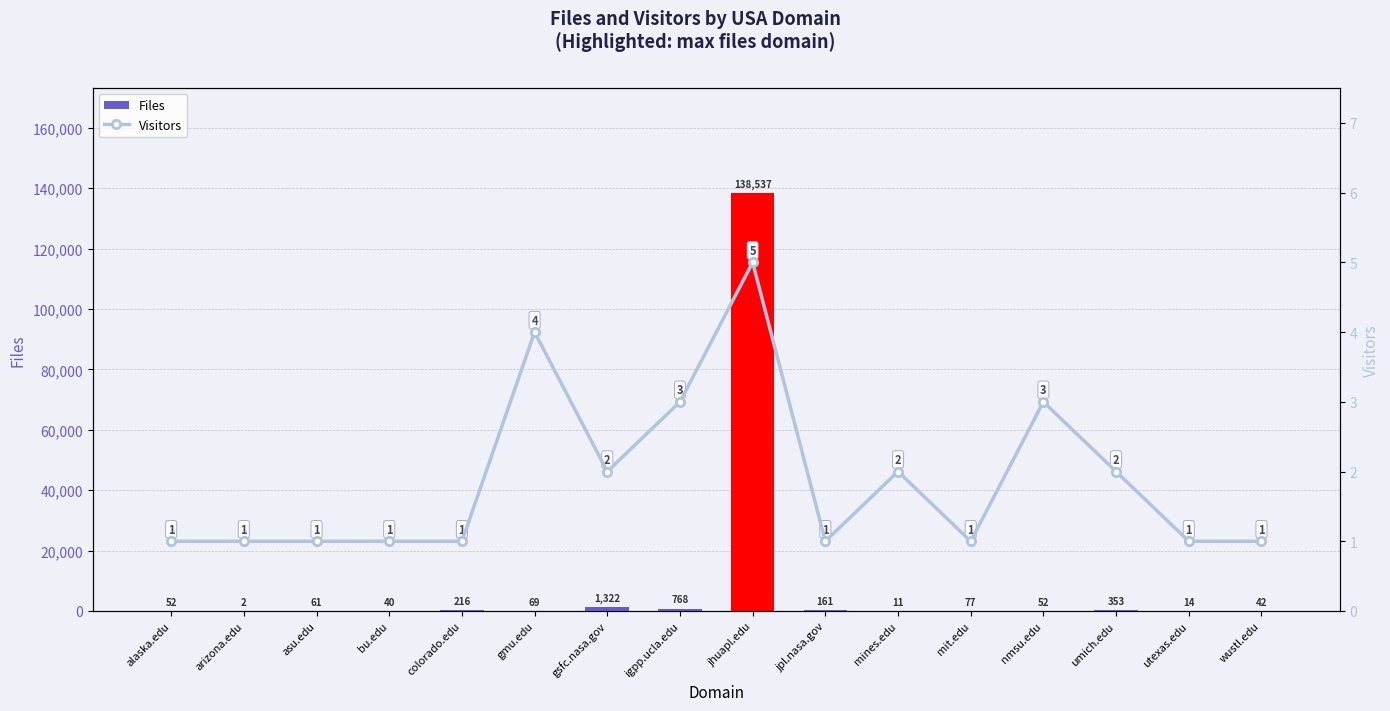

Which has a higher value, jhuapl.edu or mines.edu?

jhuapl.edu